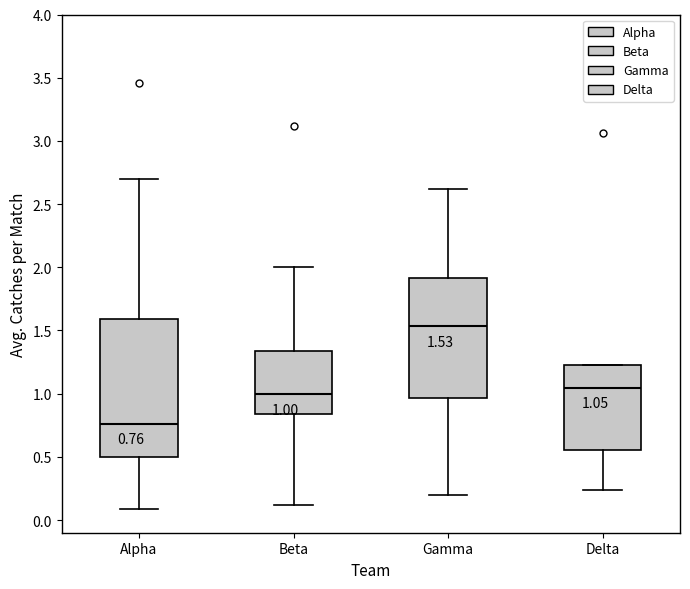

Comparing the boxes themselves (not the whiskers), which one is the tallest?

Alpha